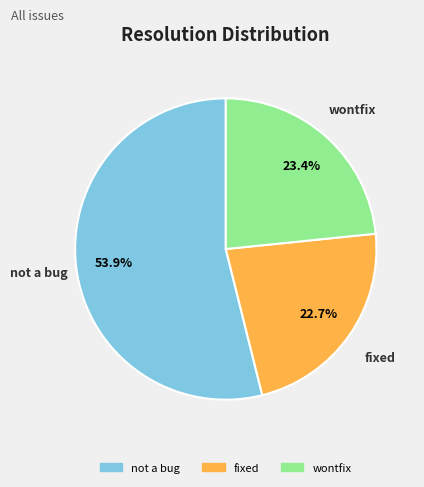

To the nearest percent, what portion does fixed represent?

23%